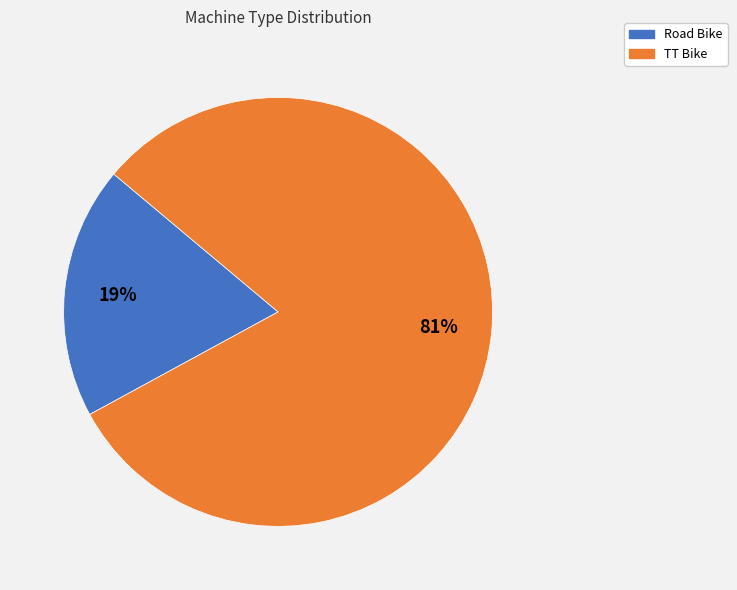

To the nearest percent, what is the difference between the Road Bike and TT Bike slice percentages?

62%